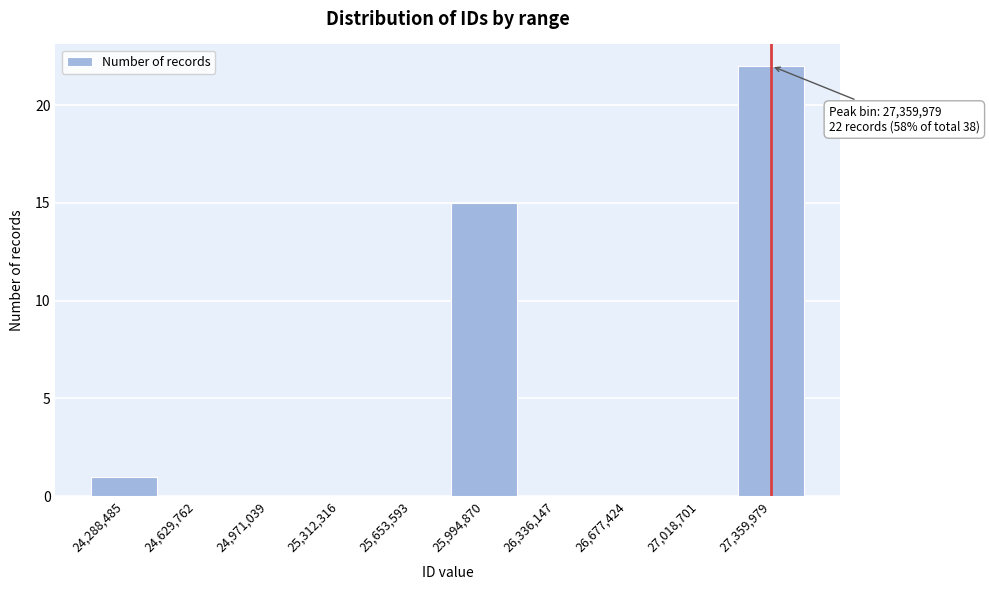

Over which range of the x-axis is the bar tallest?

27200000 to 27550000